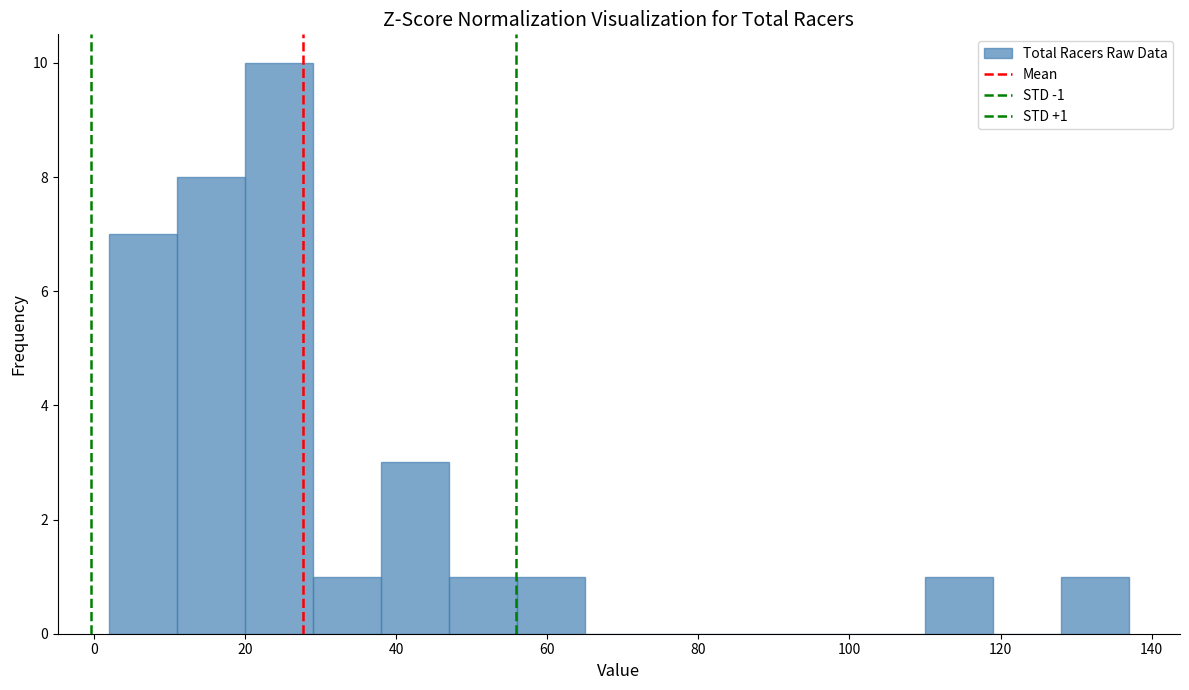

Over which range of the x-axis is the bar tallest?

20 to 29